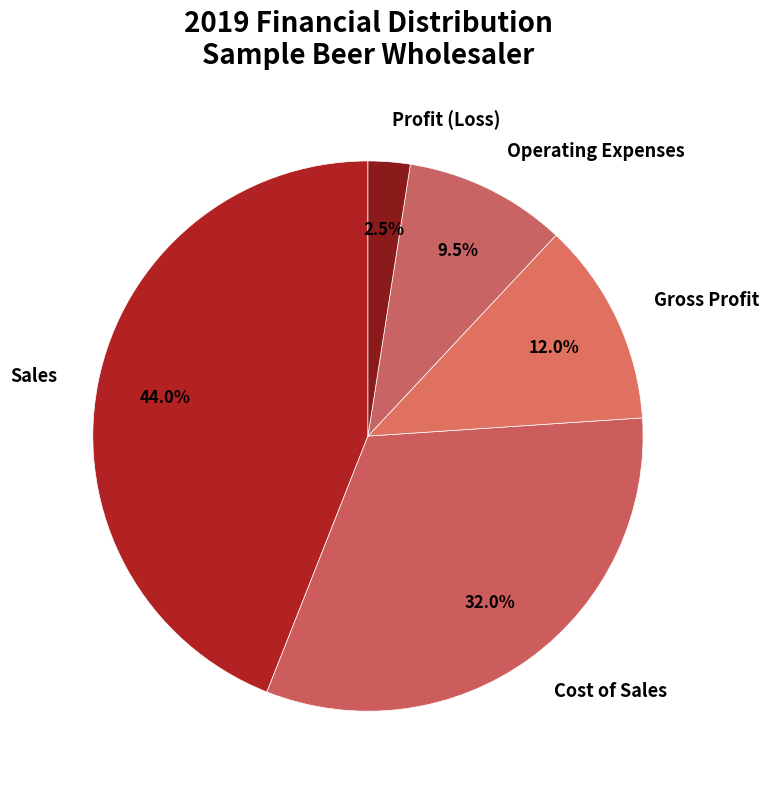

Rank the categories by value from highest to lowest.

Sales, Cost of Sales, Gross Profit, Operating Expenses, Profit (Loss)